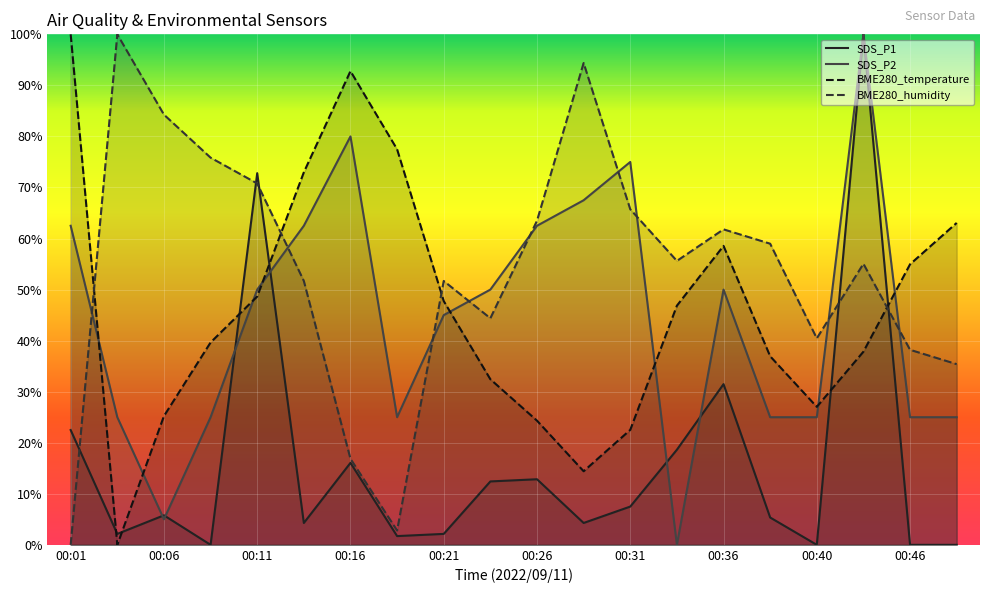

Which series has the largest total across all categories?

BME280_humidity